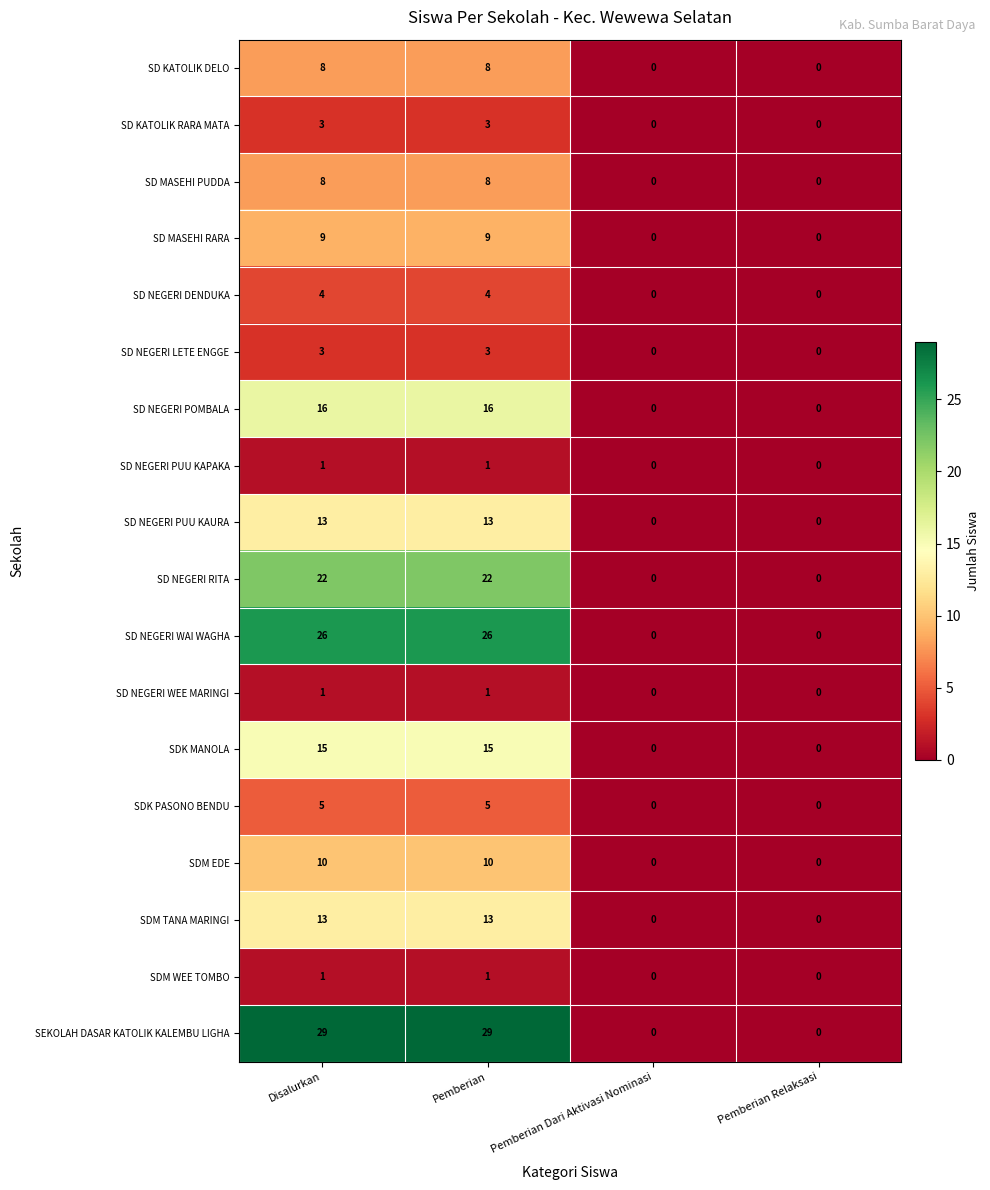

True or false: SDM EDE has a value of 10 at Pemberian.

True